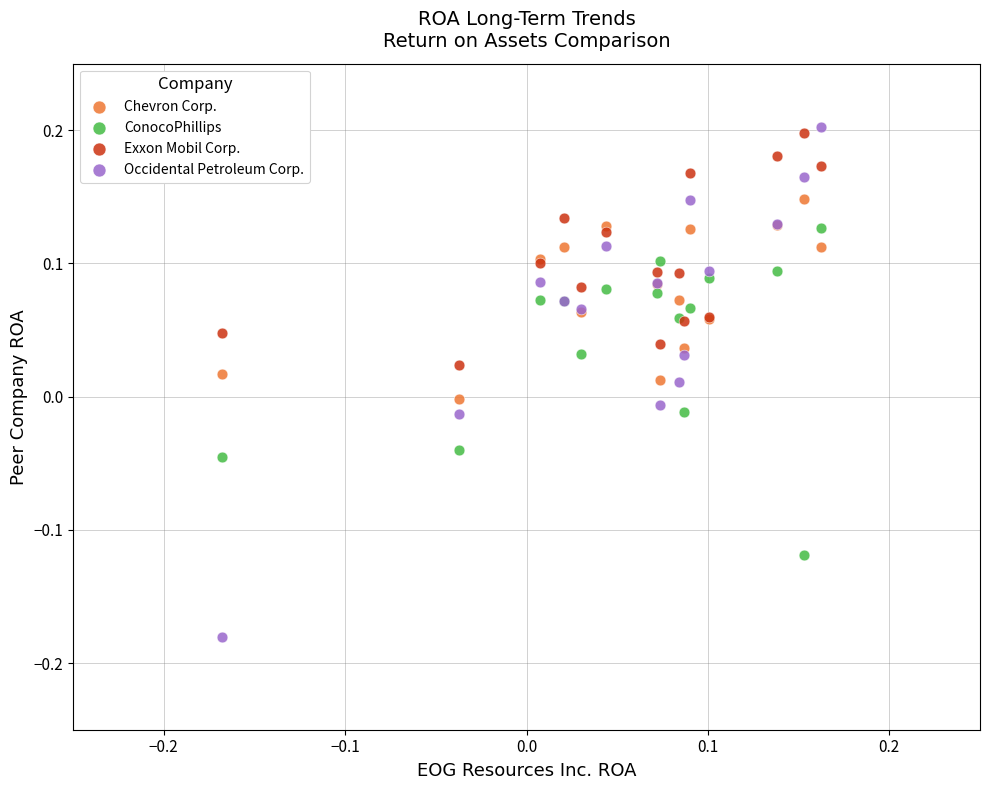

Which series has the largest Y range (max minus min)?

Occidental Petroleum Corp.